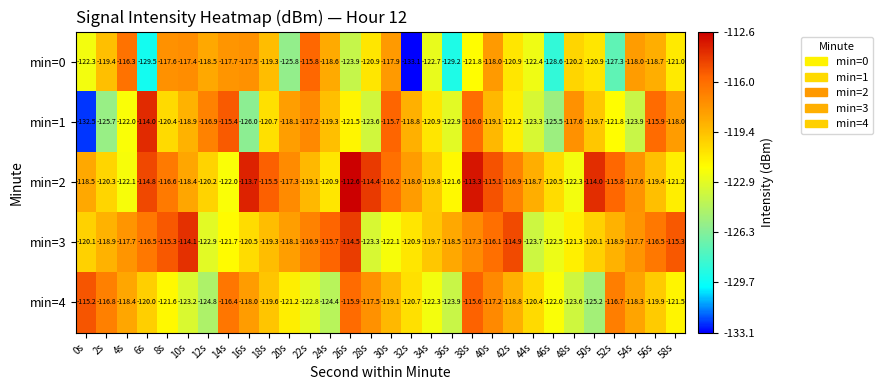

At which category is the sum across all series the highest?

38s